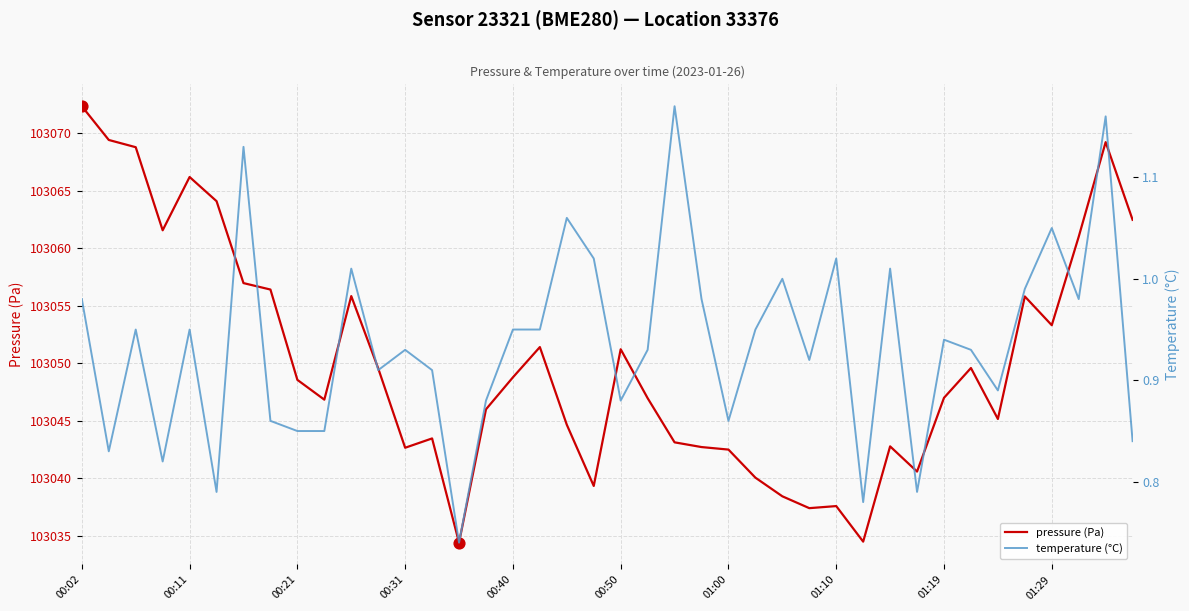

Which series has the largest Y range (max minus min)?

pressure (Pa)